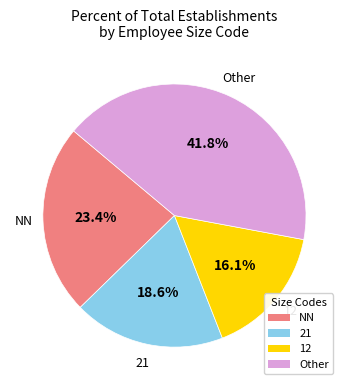

Which category has the smallest portion of the pie?

12